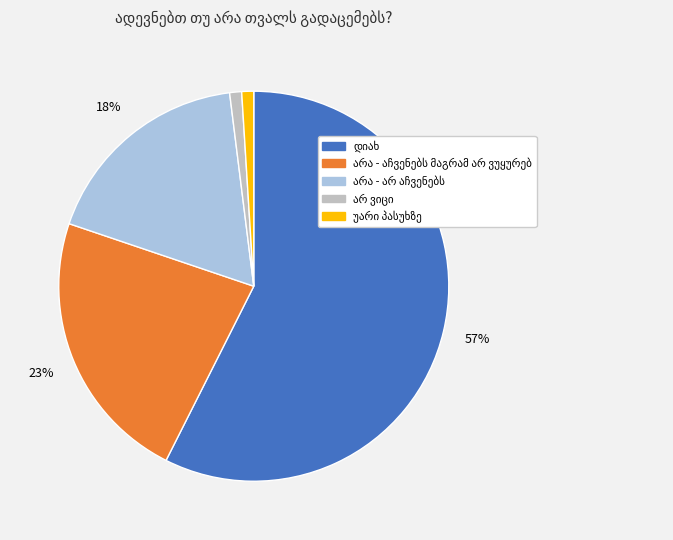

To the nearest percent, what is the difference between the largest and smallest slice percentages?

56%